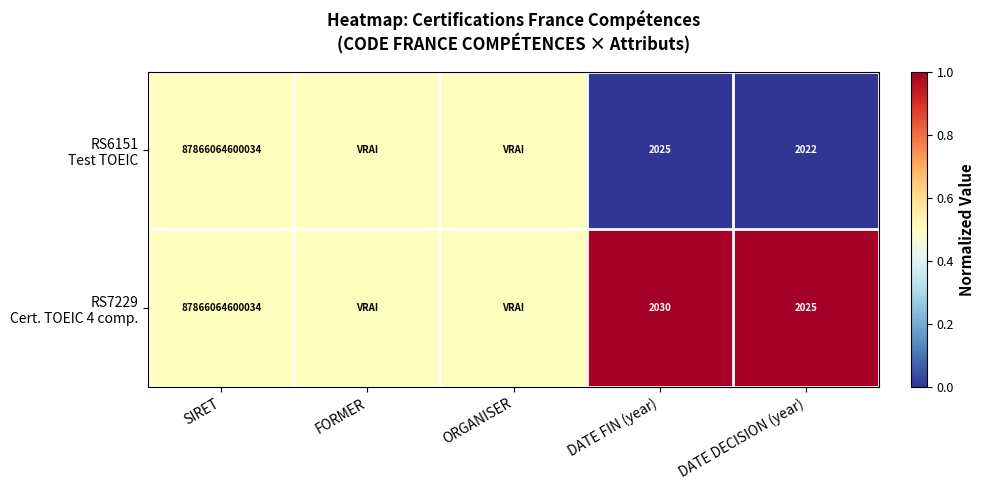

Rank the series at SIRET from highest to lowest value.

RS6151 Test TOEIC, RS7229 Cert. TOEIC 4 comp.